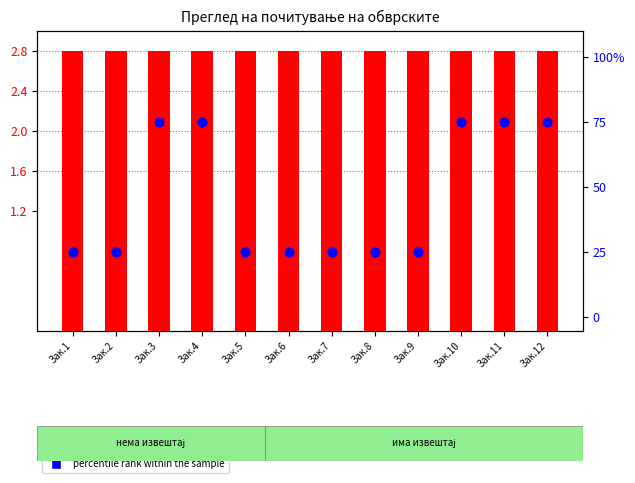

What are all the series names shown in the legend?

count, percentile rank within the sample